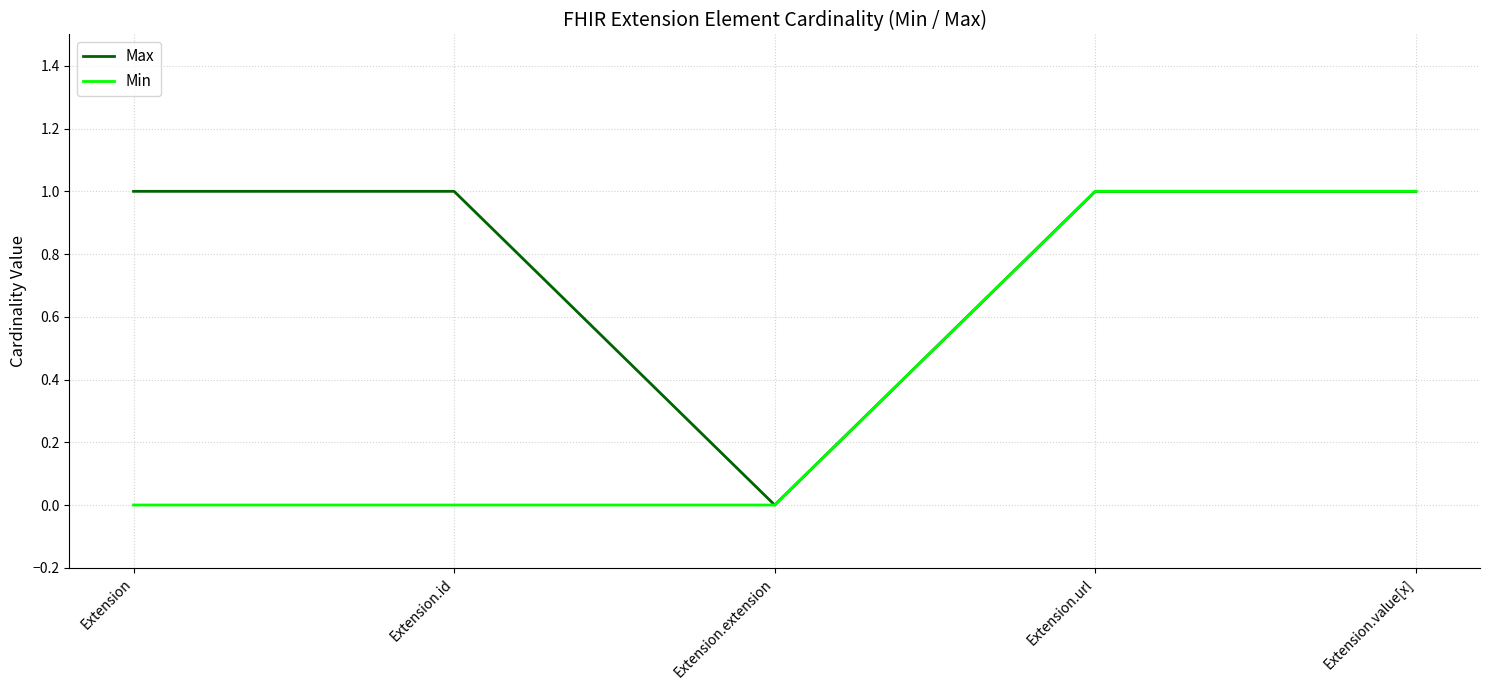

The value of Max at Extension.extension is -1. True or false?

False